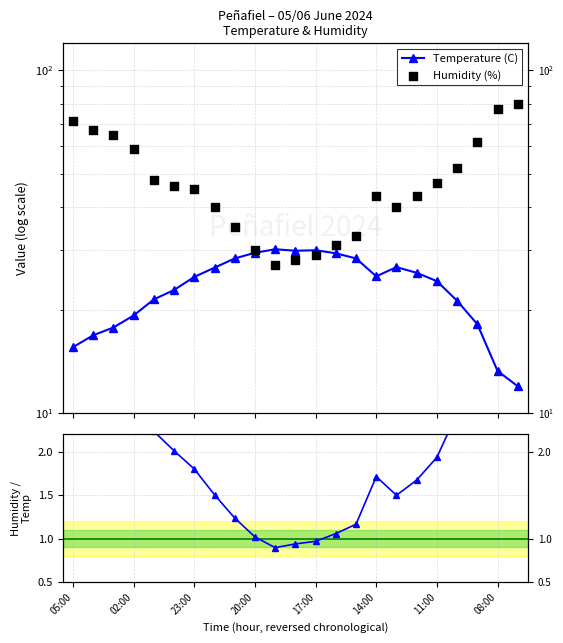

At how many categories does at least one series exceed 25?

23